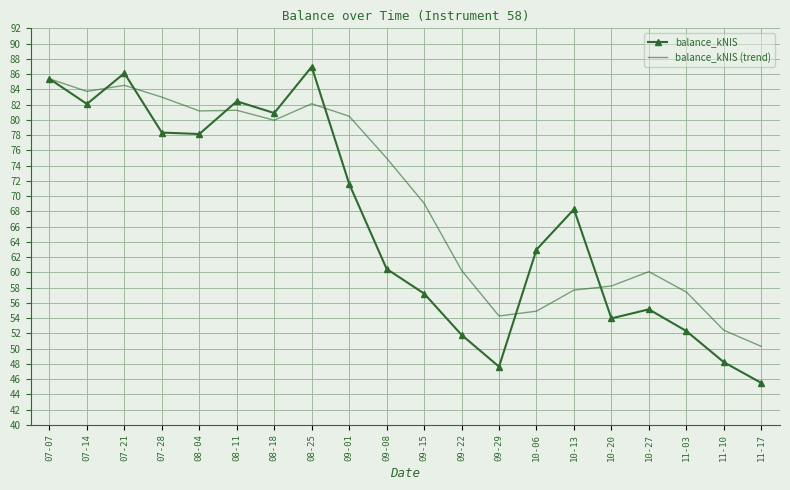

What is the maximum value for balance_kNIS?

87.0